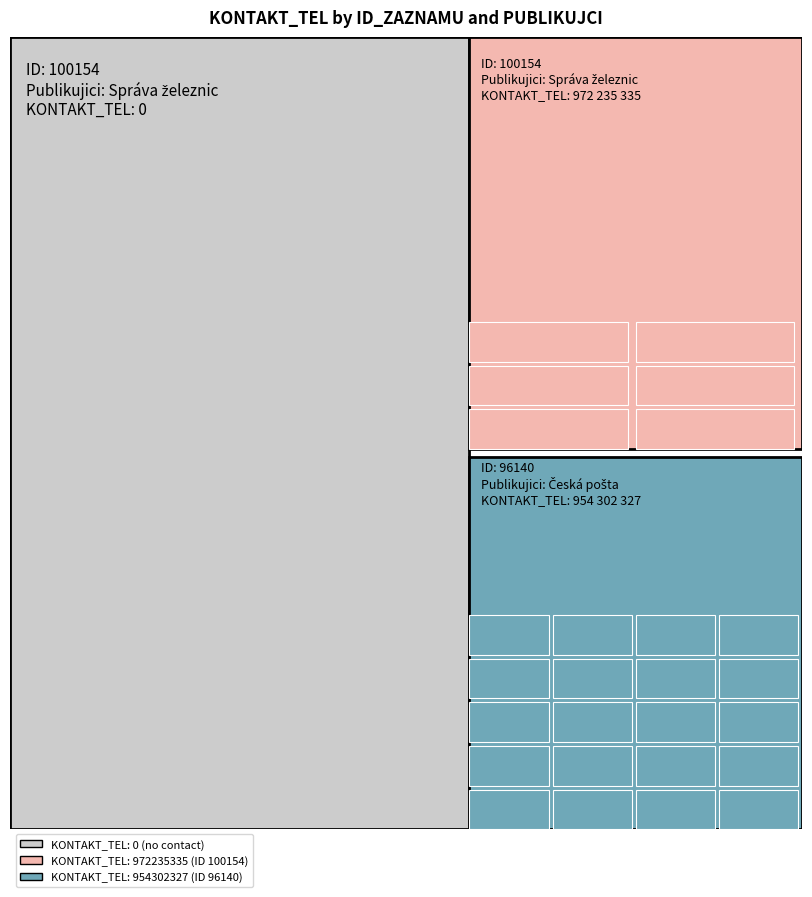

What is the difference between the maximum and minimum values in the 100154 series?

972235335